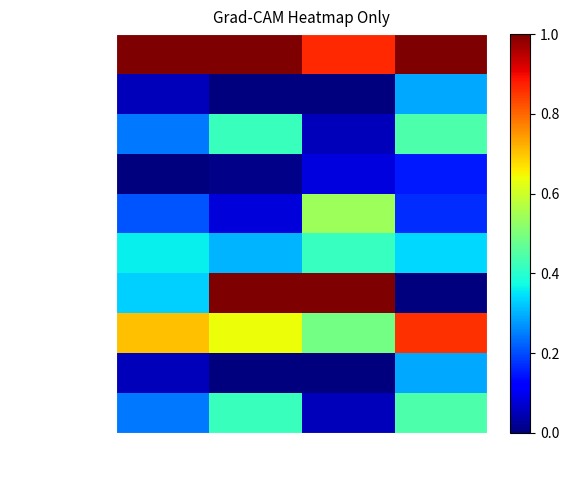

Reading right to left, what are all the values shown in this chart?

каша пшеничная: Углеводы=1.0	Жиры=0.9	Белки=1.0	Калорийность=1.0
чай с сахаром (З): Углеводы=0.3	Жиры=0.0	Белки=0.0	Калорийность=0.1
хлеб пшеничный (З): Углеводы=0.4	Жиры=0.1	Белки=0.4	Калорийность=0.2
апельсин: Углеводы=0.2	Жиры=0.1	Белки=0.0	Калорийность=0.0
салат из свеклы: Углеводы=0.2	Жиры=0.5	Белки=0.1	Калорийность=0.2
суп крестьянский: Углеводы=0.3	Жиры=0.4	Белки=0.3	Калорийность=0.4
птица в соусе: Углеводы=0.0	Жиры=1.0	Белки=1.0	Калорийность=0.3
макарон. изделия: Углеводы=0.9	Жиры=0.5	Белки=0.6	Калорийность=0.7
чай с сахаром (О): Углеводы=0.3	Жиры=0.0	Белки=0.0	Калорийность=0.1
хлеб пшеничный (О): Углеводы=0.4	Жиры=0.1	Белки=0.4	Калорийность=0.2